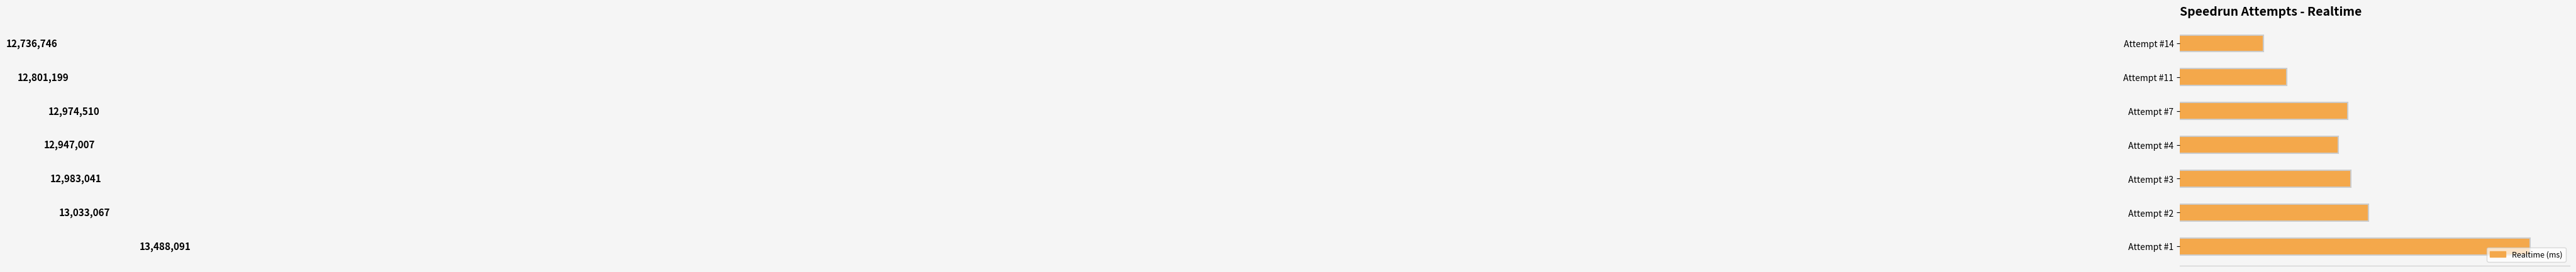

At which category does the chart reach its peak across all series?

Attempt #1